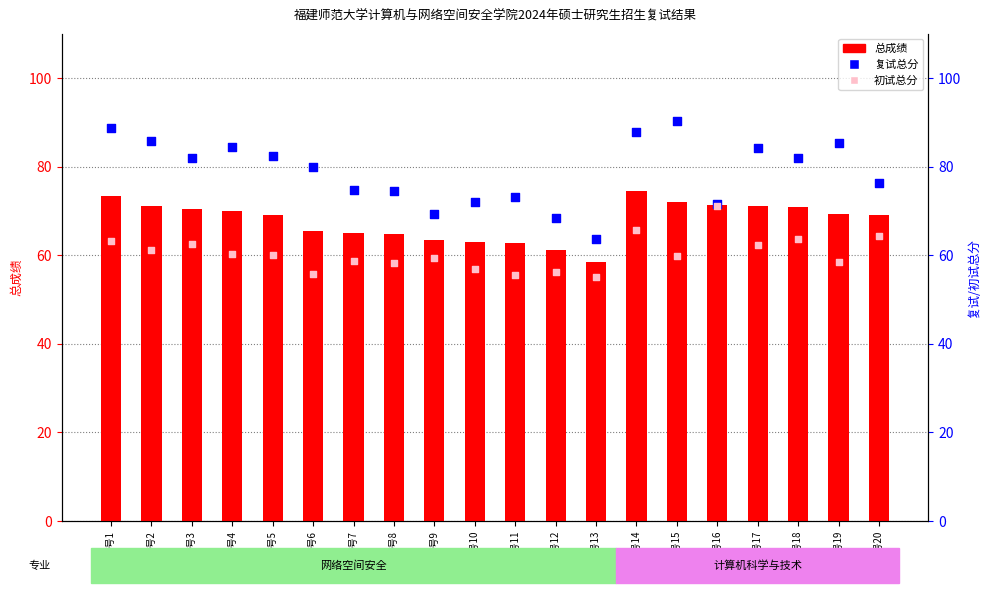

Which series has the largest total across all categories?

复试总分